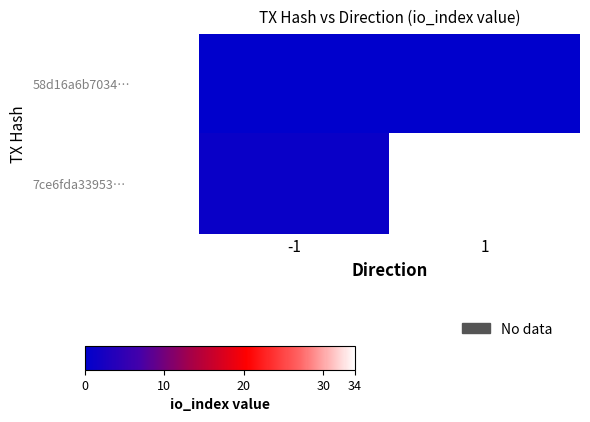

List the series in order of their overall mean, lowest first.

58d16a6b7034…, 7ce6fda33953…